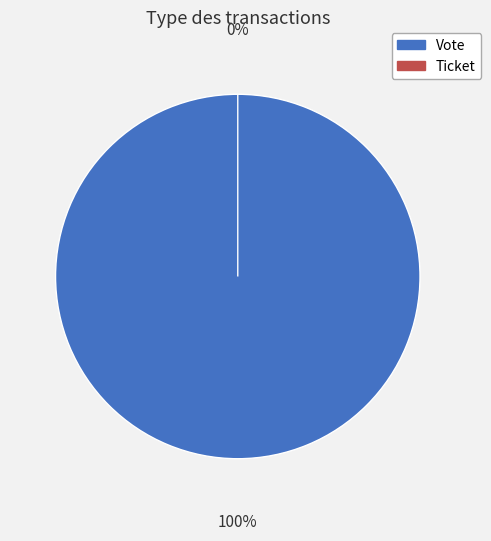

How many segments does this pie chart have?

2